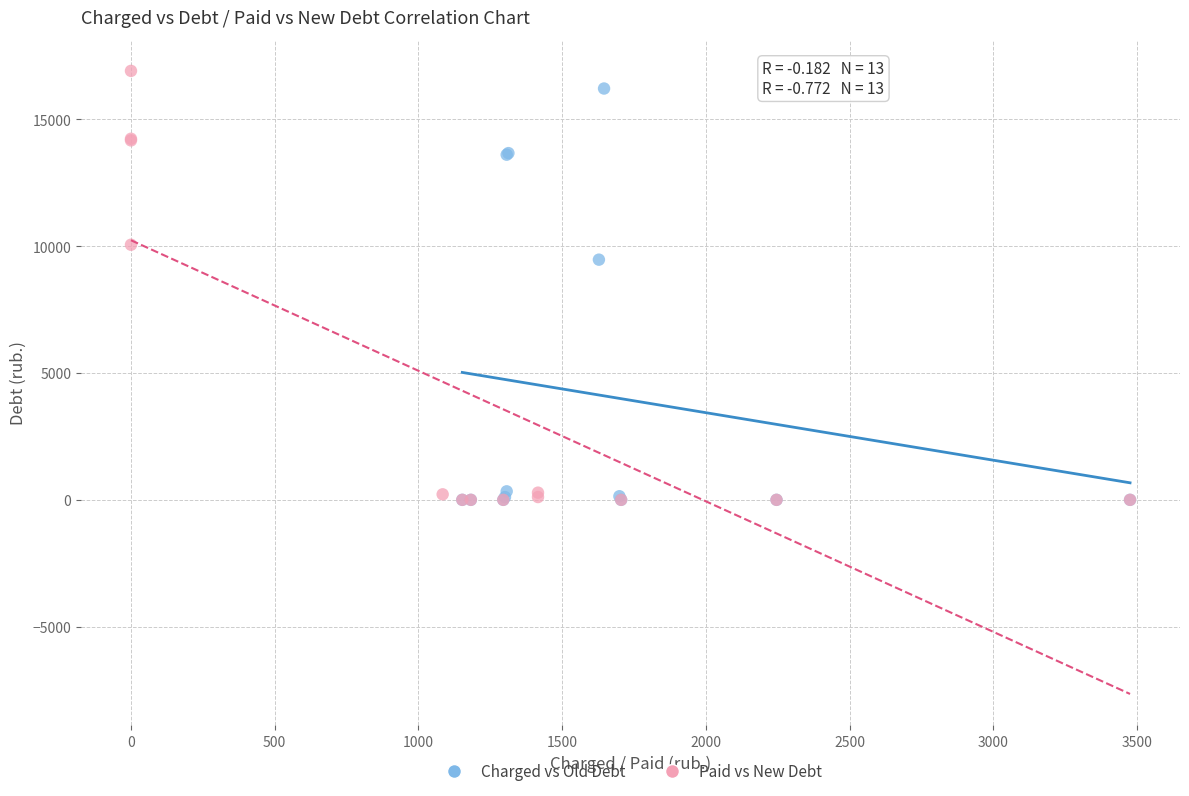

Which series reaches the maximum Y coordinate?

Paid vs New Debt